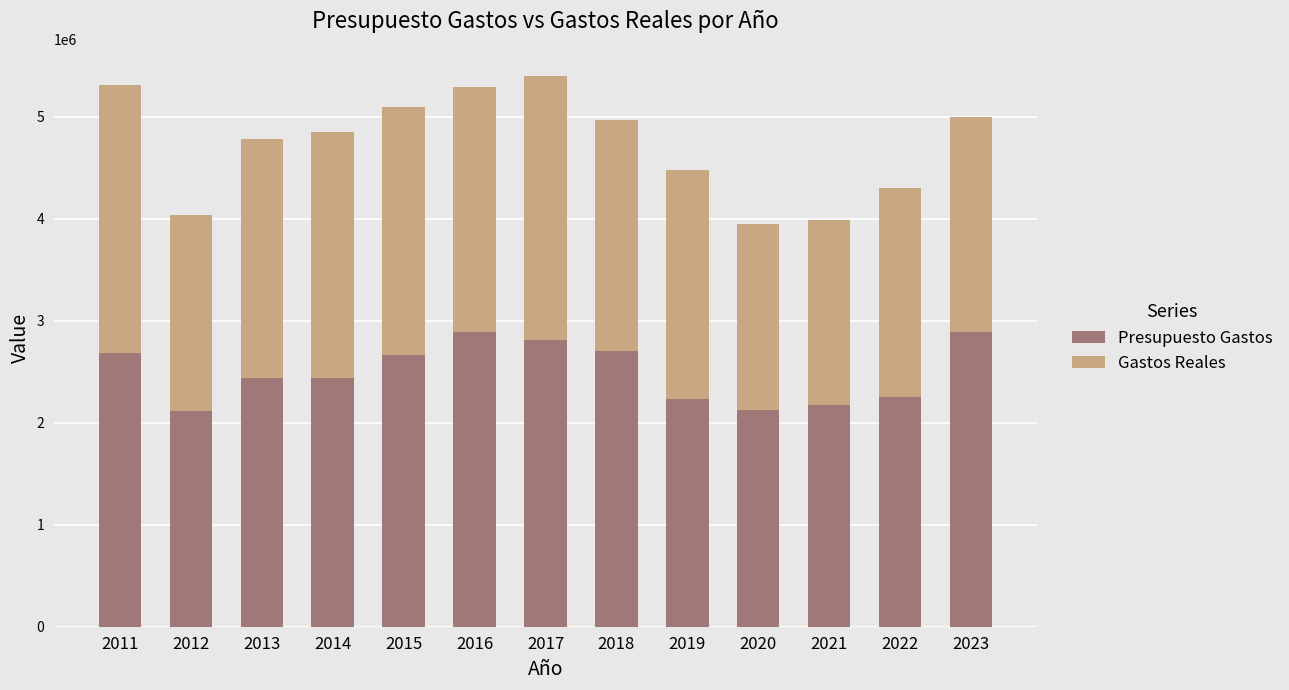

How many data points in Presupuesto Gastos are above 2443715?

7